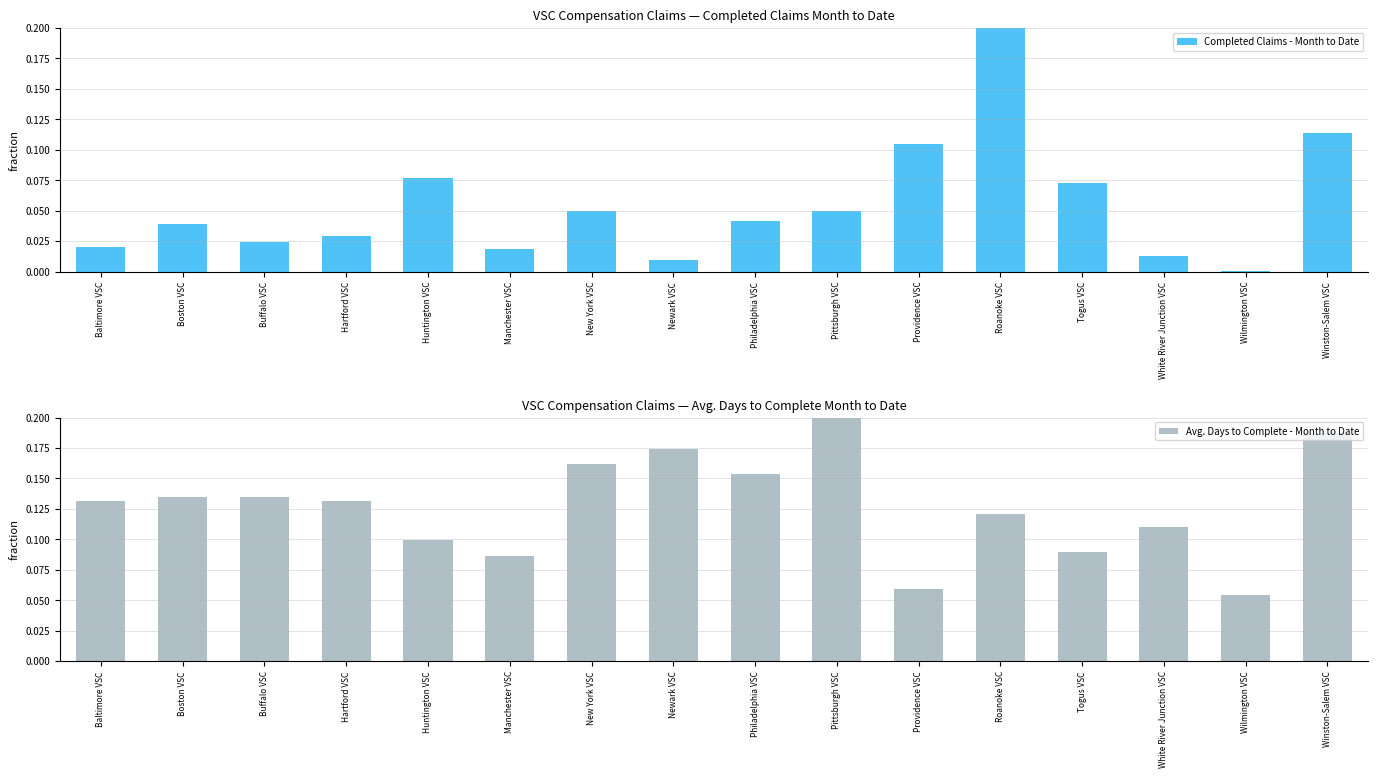

Reading left to right, extract all data points from this chart.

Completed Claims - Month to Date: Baltimore VSC=0.0	Boston VSC=0.0	Buffalo VSC=0.0	Hartford VSC=0.0	Huntington VSC=0.1	Manchester VSC=0.0	New York VSC=0.0	Newark VSC=0.0	Philadelphia VSC=0.0	Pittsburgh VSC=0.0	Providence VSC=0.1	Roanoke VSC=0.2	Togus VSC=0.1	White River Junction VSC=0.0	Wilmington VSC=0.0	Winston-Salem VSC=0.1
Avg. Days to Complete - Month to Date: Baltimore VSC=0.1	Boston VSC=0.1	Buffalo VSC=0.1	Hartford VSC=0.1	Huntington VSC=0.1	Manchester VSC=0.1	New York VSC=0.2	Newark VSC=0.2	Philadelphia VSC=0.2	Pittsburgh VSC=0.2	Providence VSC=0.1	Roanoke VSC=0.1	Togus VSC=0.1	White River Junction VSC=0.1	Wilmington VSC=0.1	Winston-Salem VSC=0.2